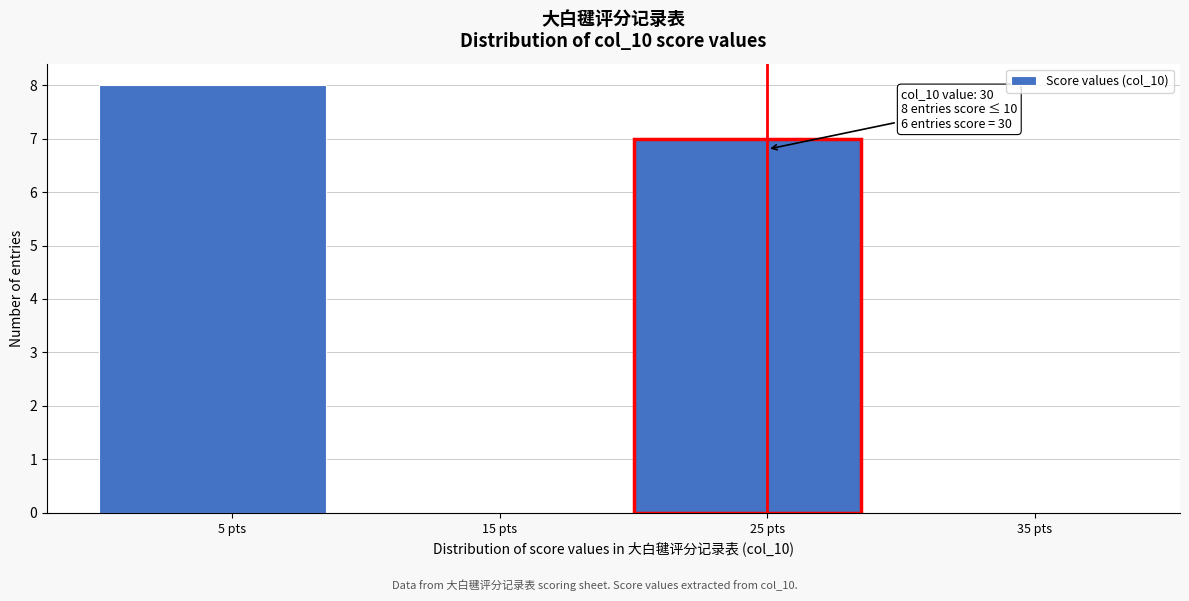

Reading left to right, extract all data points from this chart.

5 pts=8	15 pts=0	25 pts=7	35 pts=0